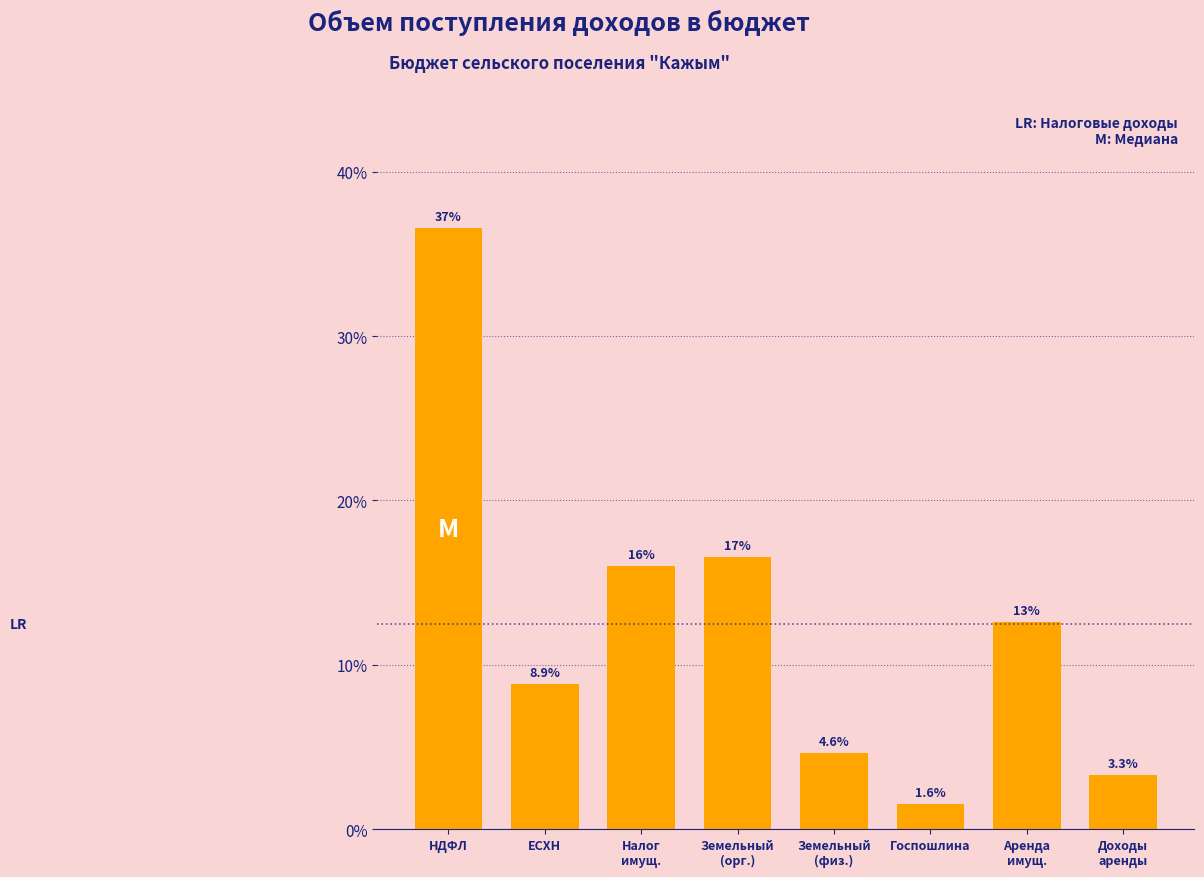

Reading right to left, what are all the values shown in this chart?

3.3	12.6	1.6	4.6	16.5	16.0	8.9	36.6